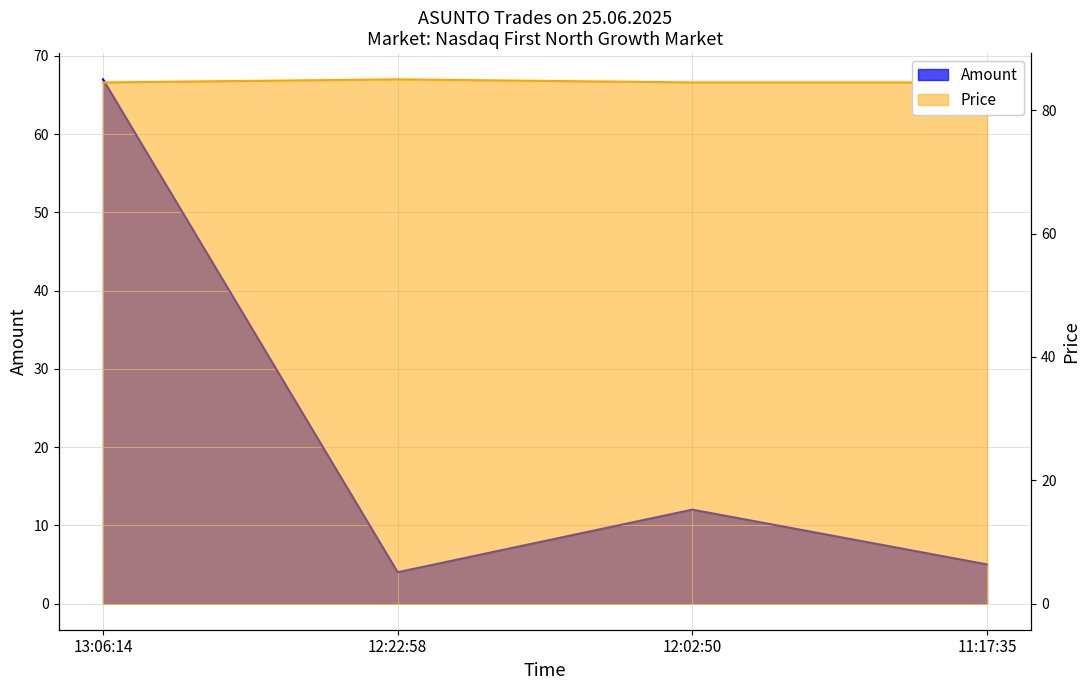

True or false: Amount and Price cross at least once.

False